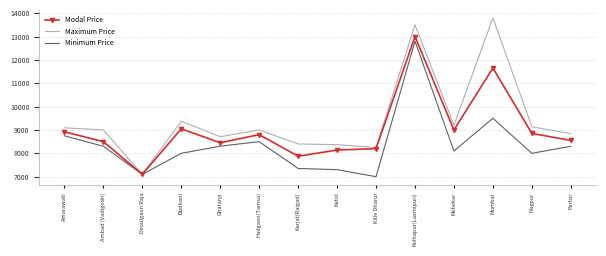

What are all the series names shown in the legend?

Modal Price, Maximum Price, Minimum Price